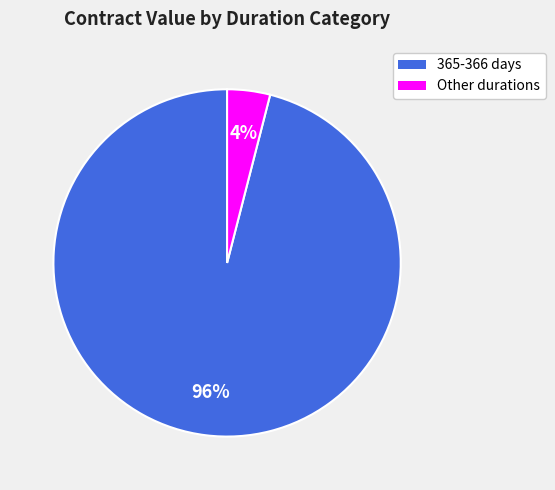

To the nearest percent, what is the difference between the largest and smallest slice percentages?

92%